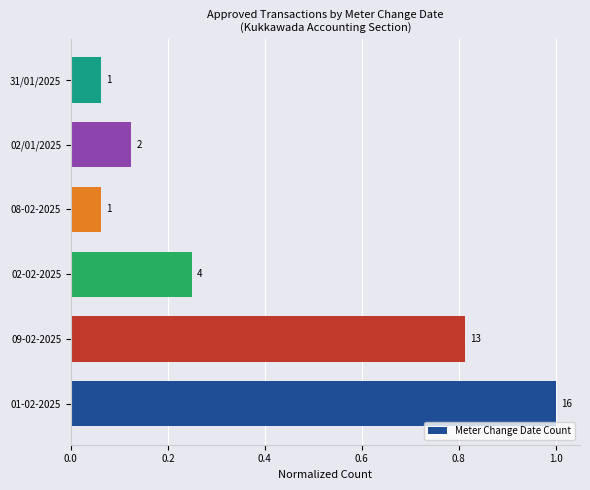

What is the smallest value displayed?

0.1